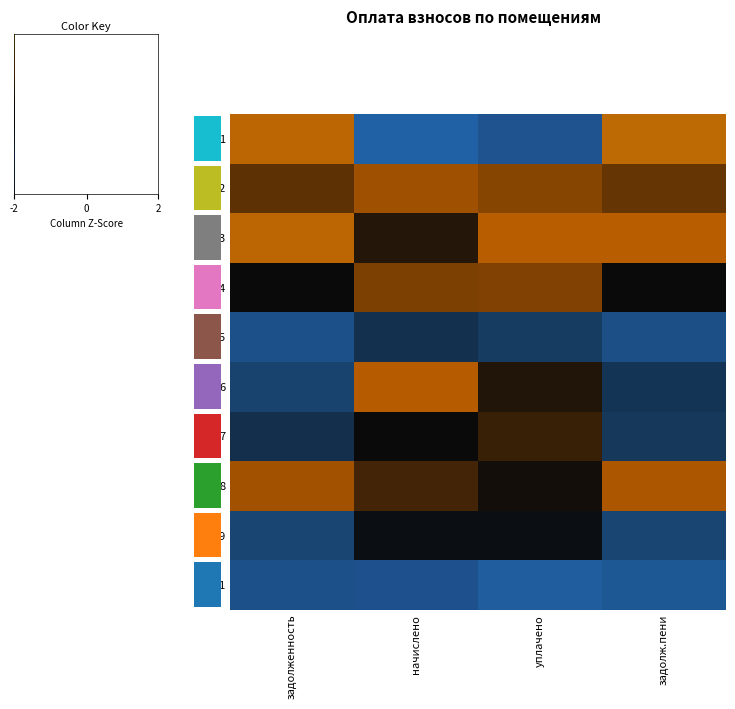

What is the lowest value of the 5 series?

-1.0